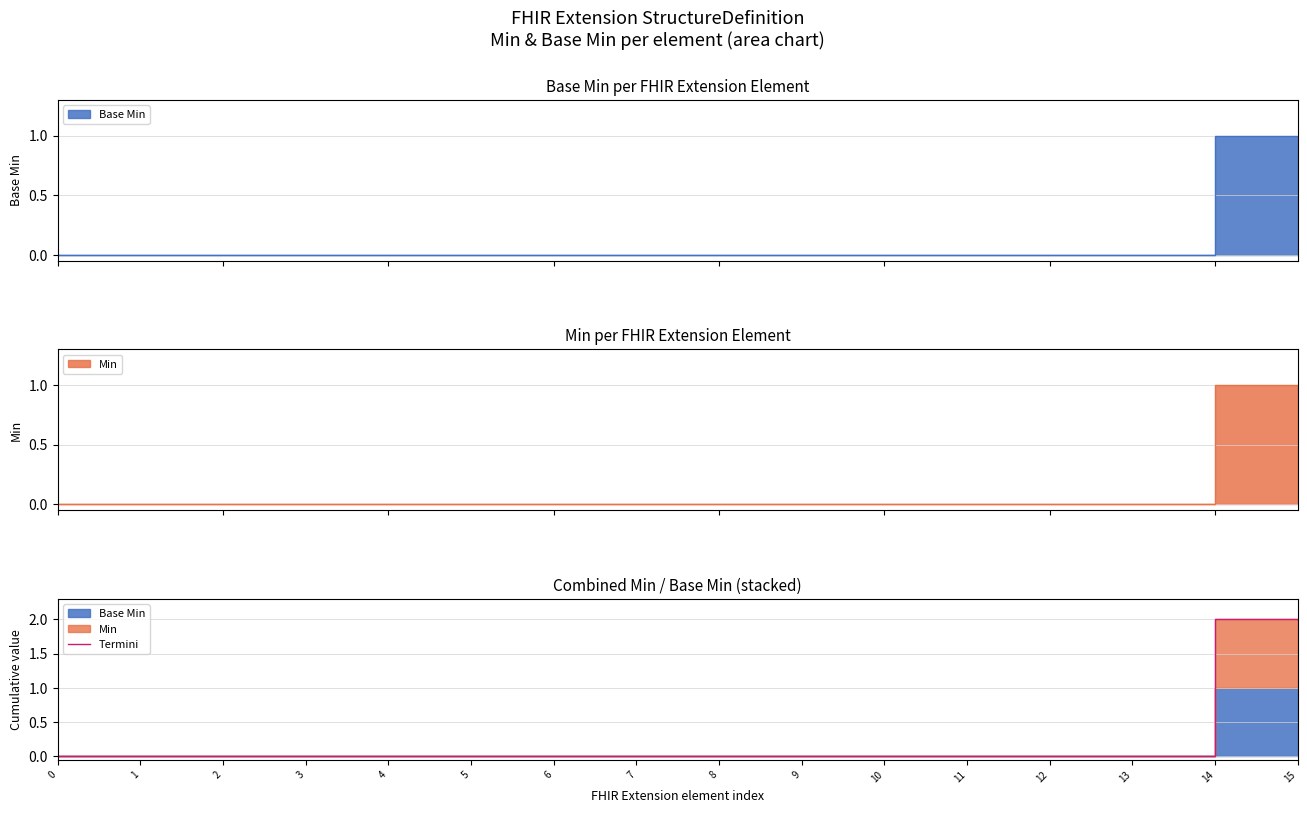

What is the value of the 16th point from the left?

2